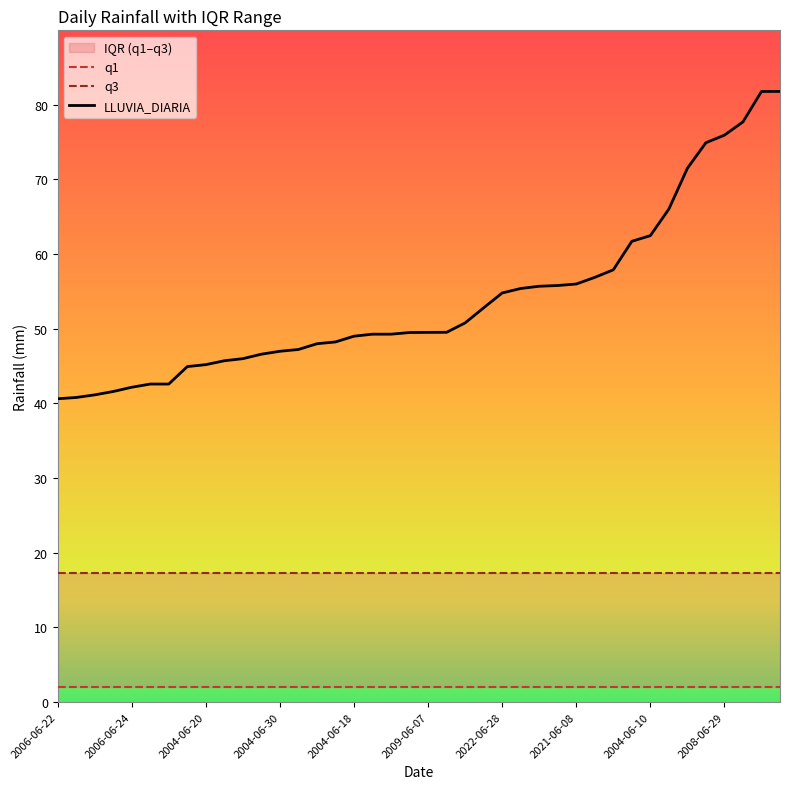

Which series has the widest spread of values?

LLUVIA_DIARIA